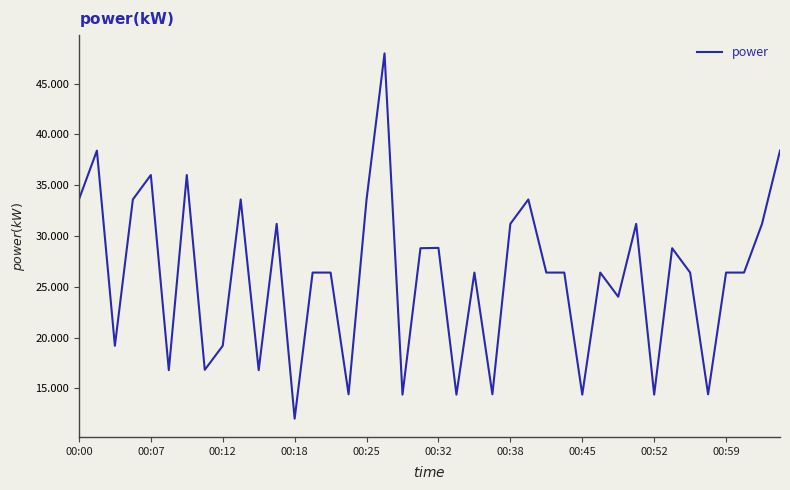

What is the maximum value shown in the chart?

48.0